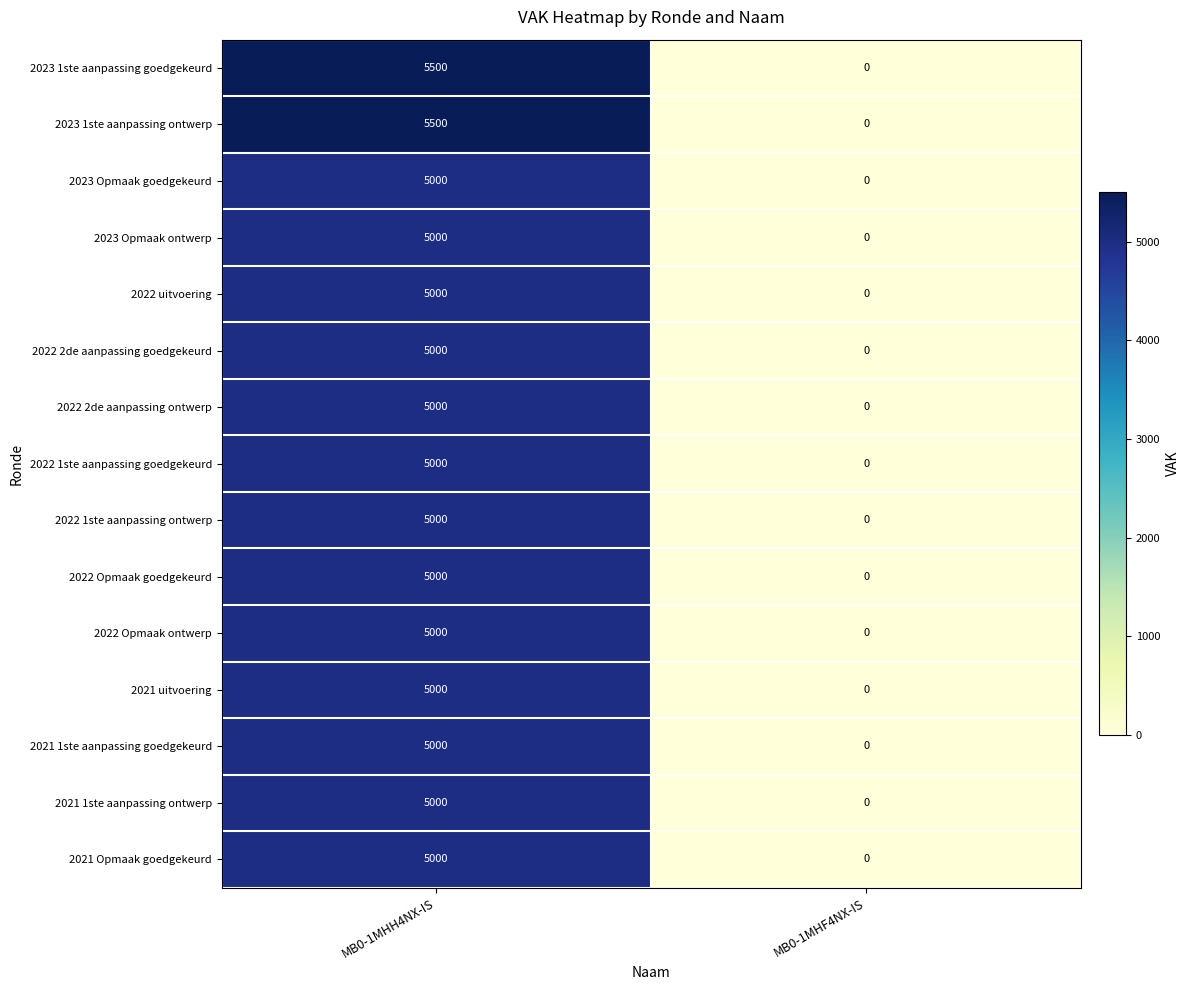

The 2022 Opmaak ontwerp series shows 5000 at MB0-1MHH4NX-IS. True or false?

True